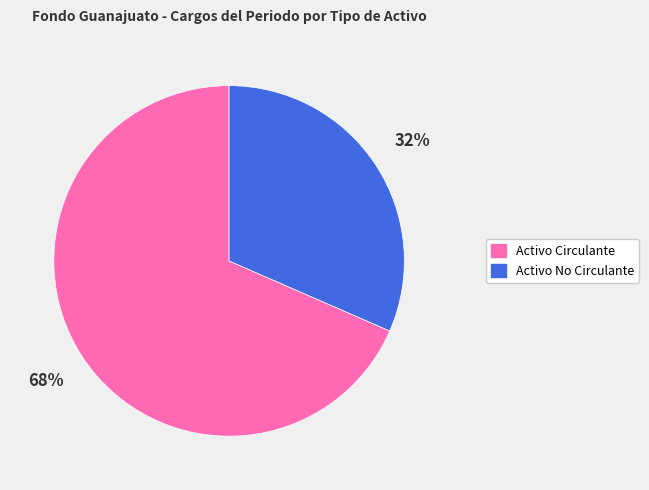

To the nearest percent, what is the combined percentage of Activo No Circulante and Activo Circulante?

100%